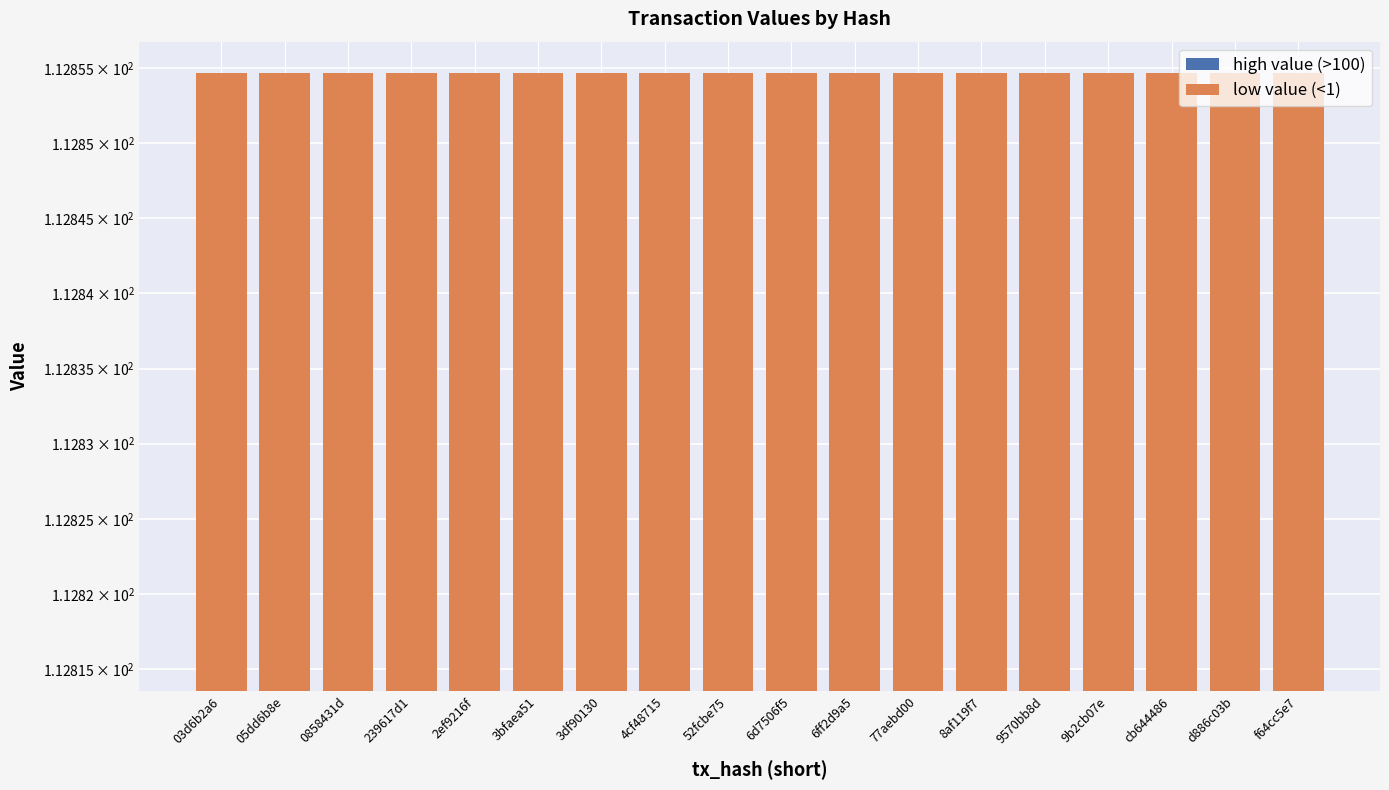

Between 03d6b2a6 and 05dd6b8e, which series saw the biggest shift?

high value (>100)